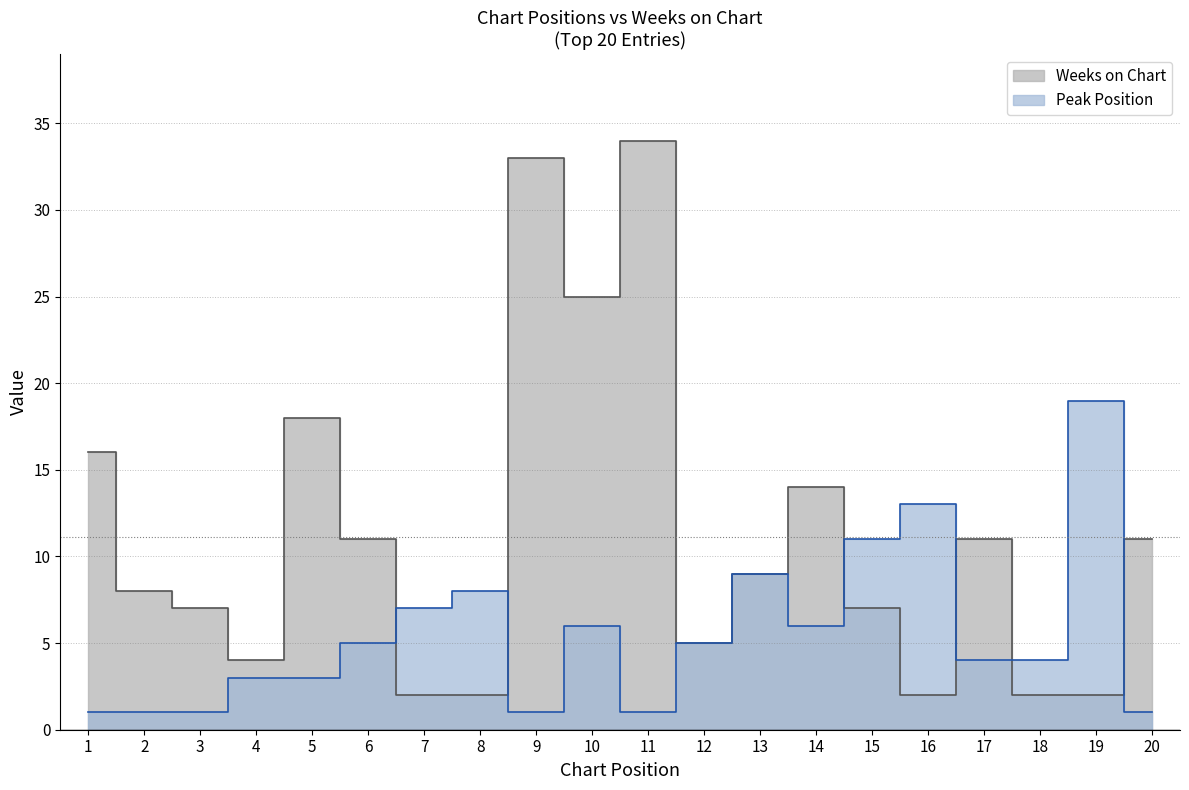

Reading left to right, extract all data points from this chart.

Peak Position: 1	1	1	3	3	5	7	8	1	6	1	5	9	6	11	13	4	4	19	1
Weeks on Chart: 16	8	7	4	18	11	2	2	33	25	34	5	9	14	7	2	11	2	2	11